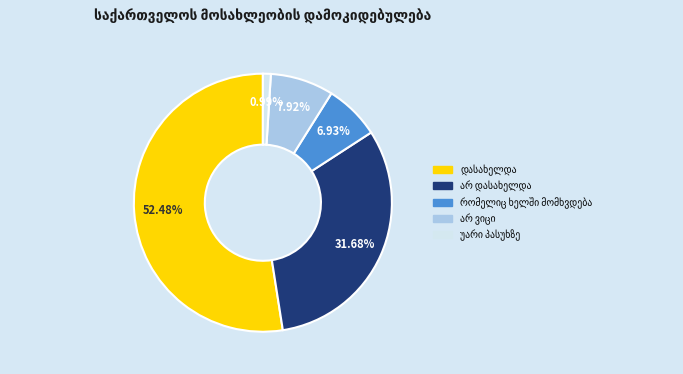

Is there any slice that represents more than half of the pie?

Yes